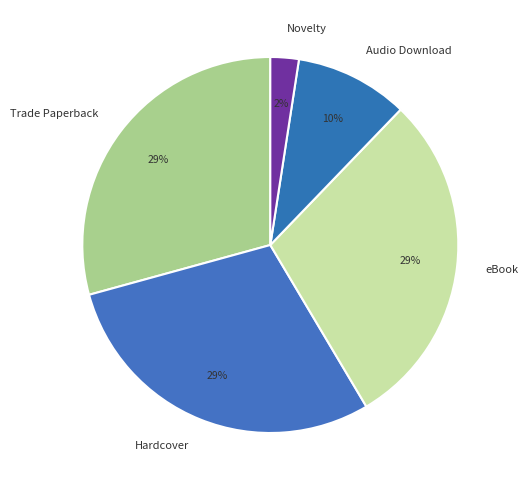

Is there a majority slice in this chart?

No